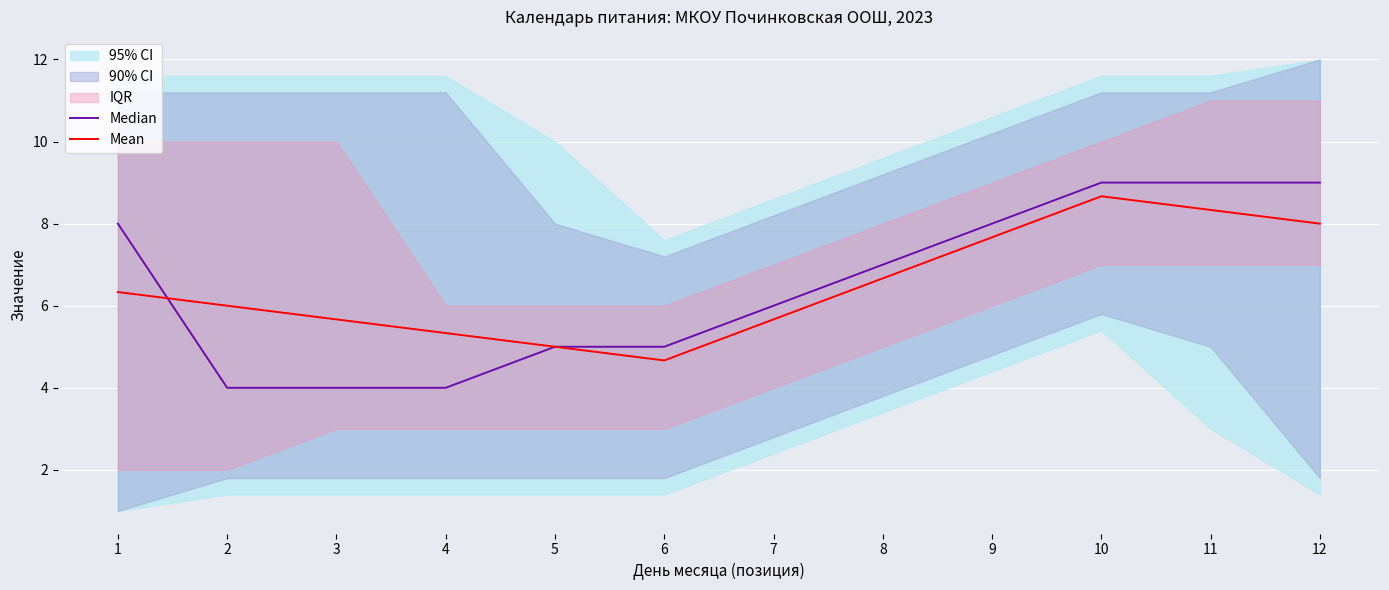

The value of Mean at 8 is 2.0. True or false?

False